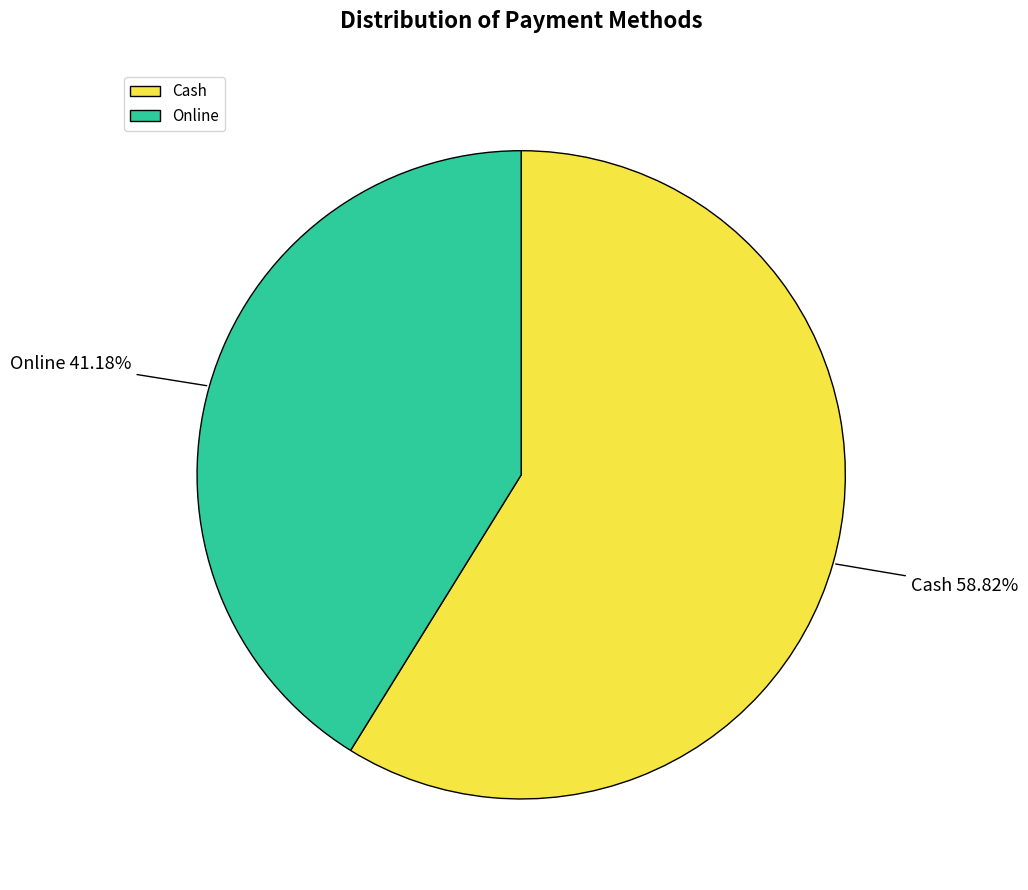

What is the ratio of the value at Online to the value at Cash?

0.7